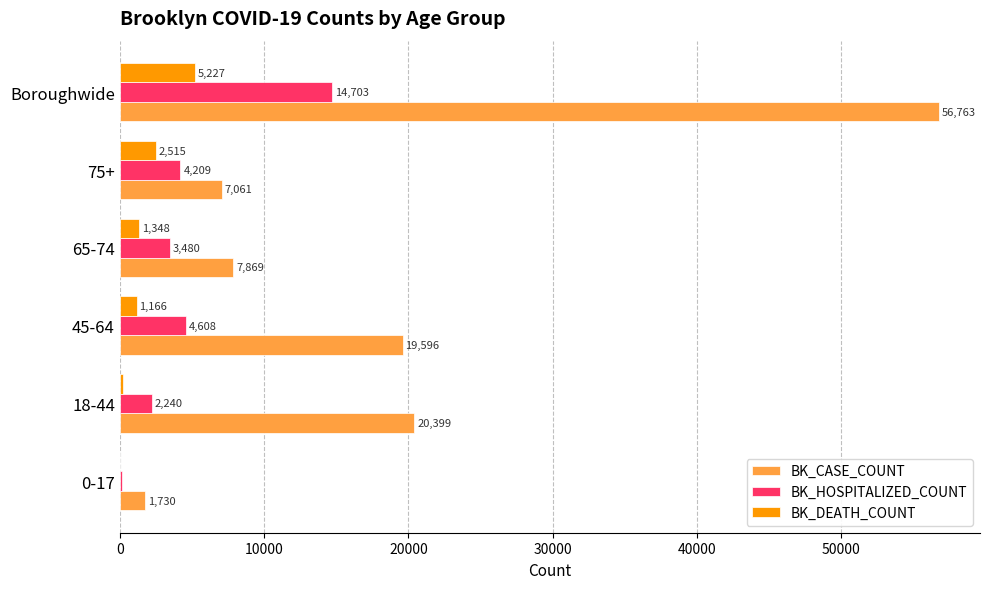

Which series has the widest spread of values?

BK_CASE_COUNT